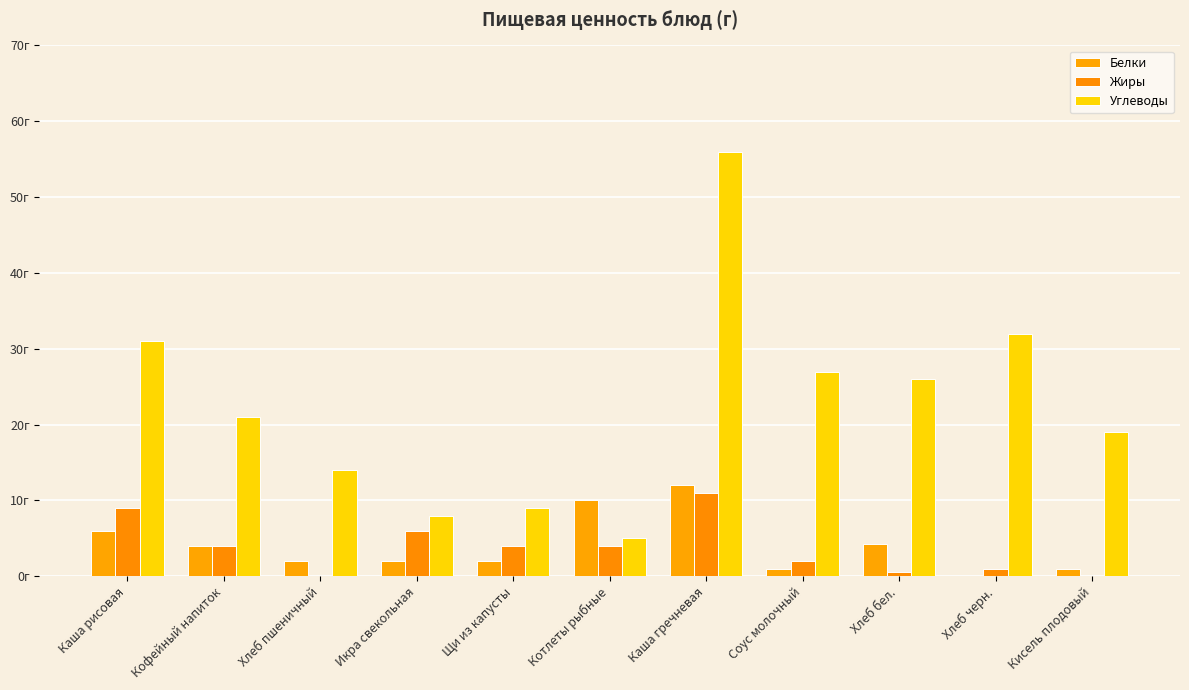

What is the approximate value of Белки at Кофейный напиток?

4.0